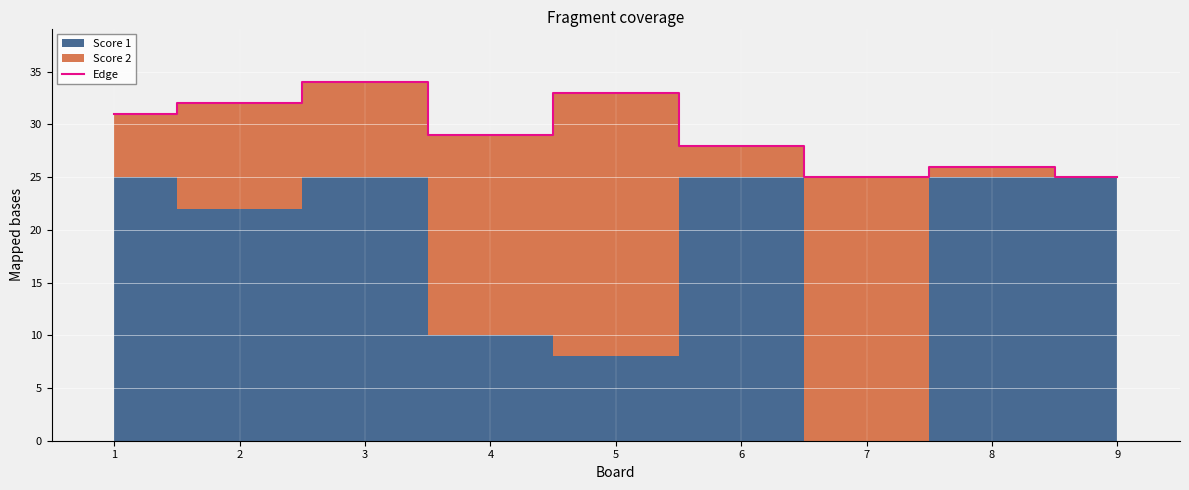

Reading right to left, extract all data points from this chart.

25	26	25	28	33	29	34	32	31